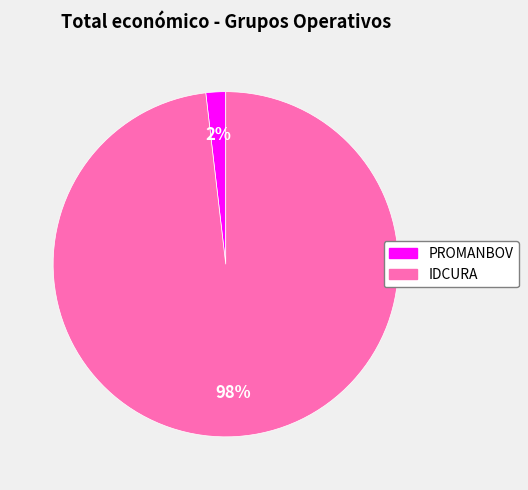

Count the number of slices in the pie.

2